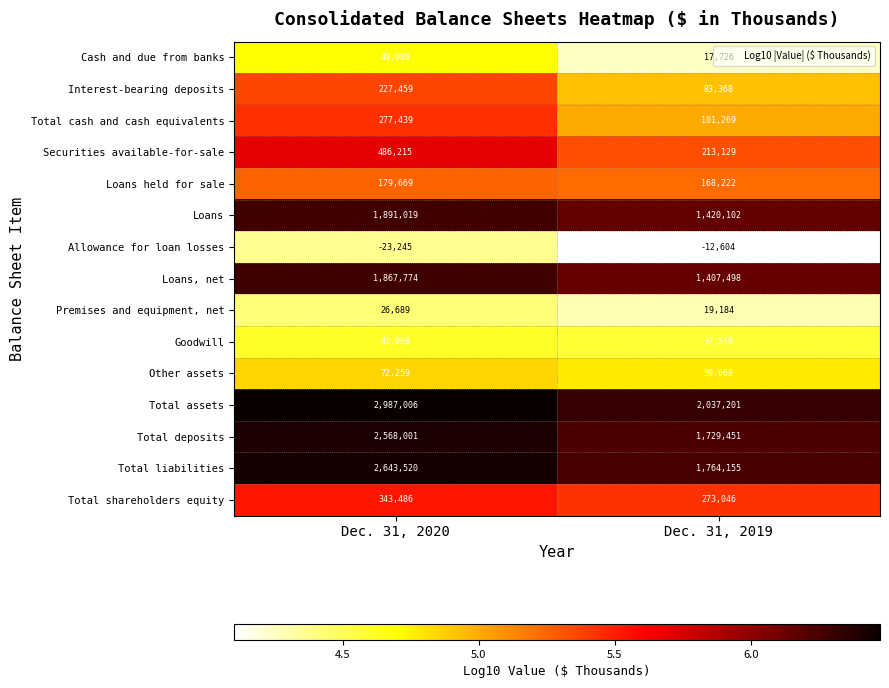

The value of Cash and due from banks at Dec. 31, 2020 is 27500. True or false?

False